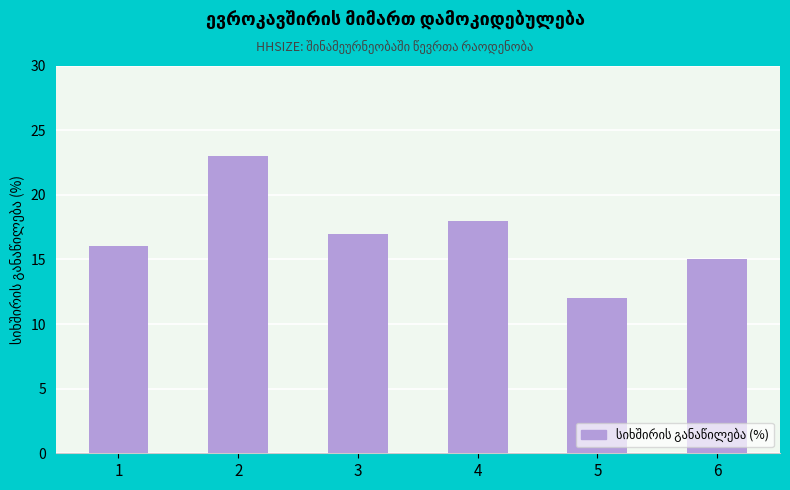

Reading left to right, list all the values displayed in this chart.

16	23	17	18	12	15